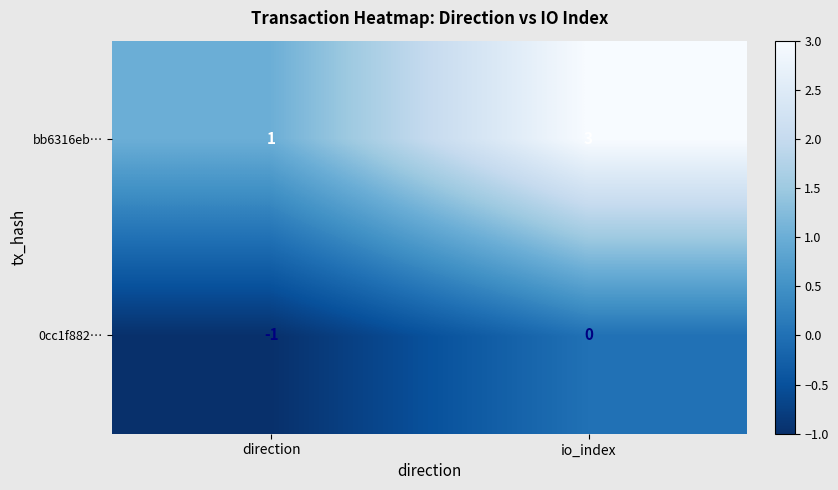

At which category is the sum across all series the highest?

io_index